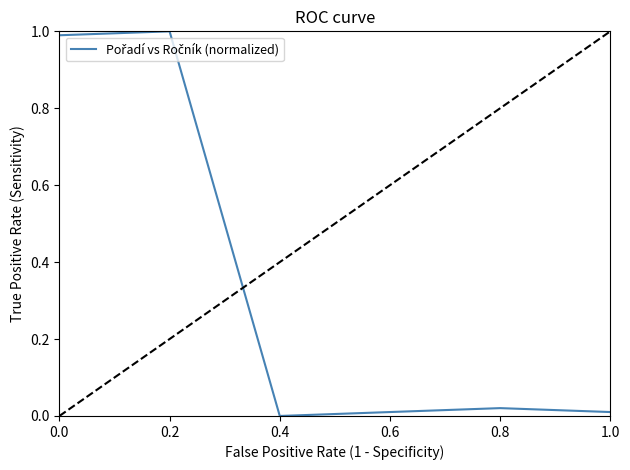

True or false: the data has more than 0 interior local peaks.

True